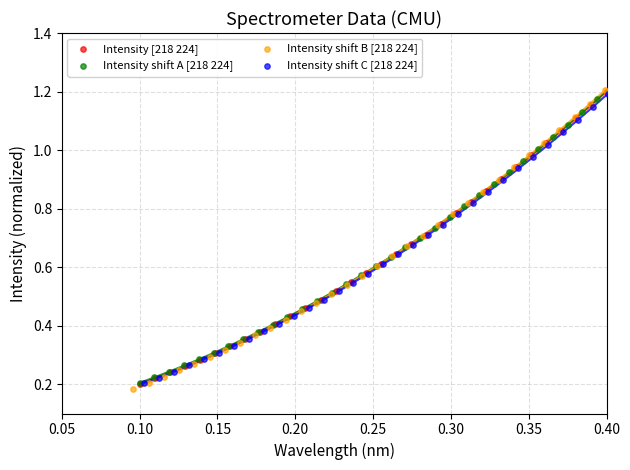

Which series has the largest Y range (max minus min)?

Intensity shift B [218 224]